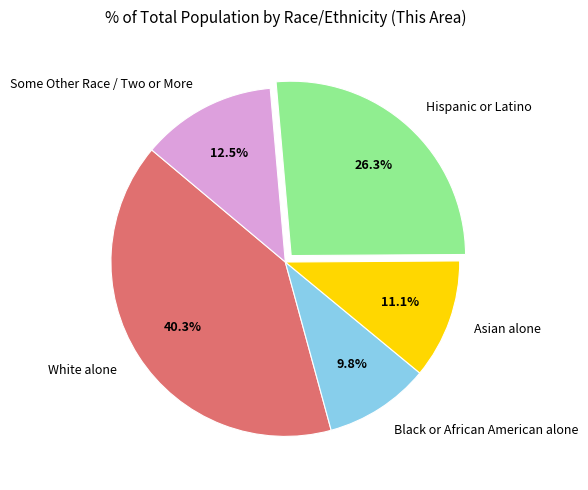

Approximately how many times larger is the value at Asian alone compared to White alone?

0.3